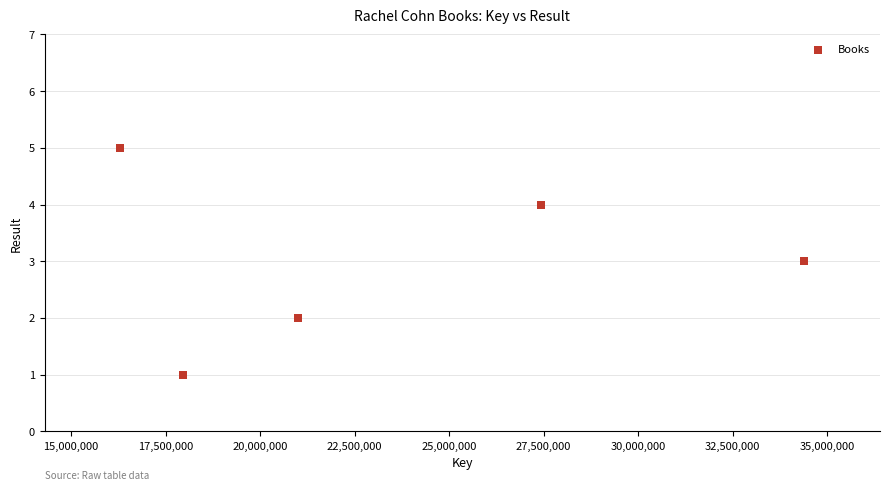

What is the range of X values (max minus min)?

18096084